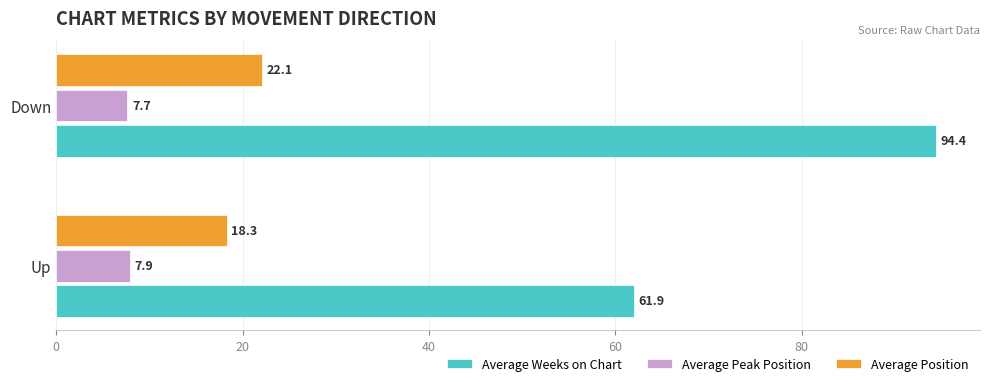

What is the difference between the Average Position values at Down and Up?

3.8